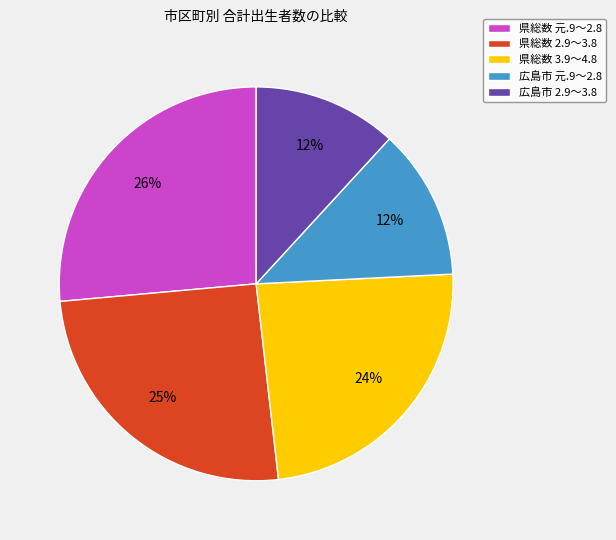

To the nearest percent, what portion does 県総数 3.9～4.8 represent?

24%